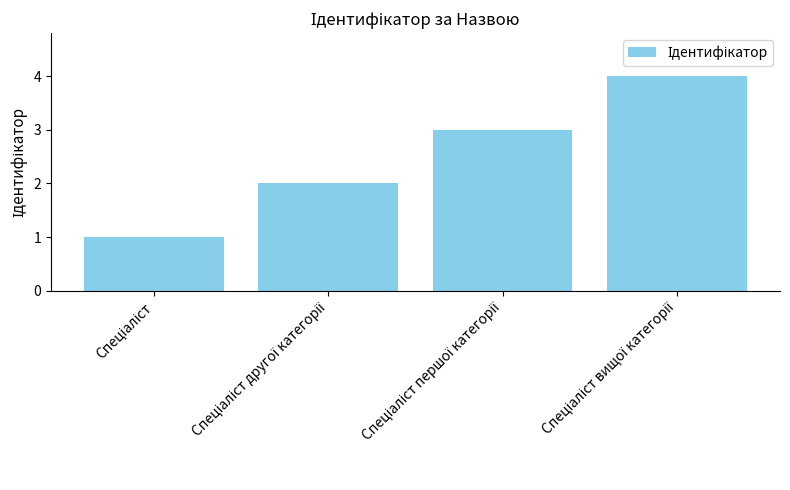

Reading left to right, list all the values displayed in this chart.

1	2	3	4